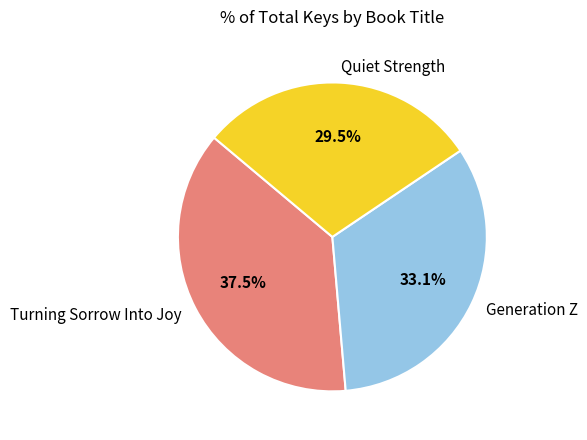

Which slice is the largest?

Turning Sorrow Into Joy